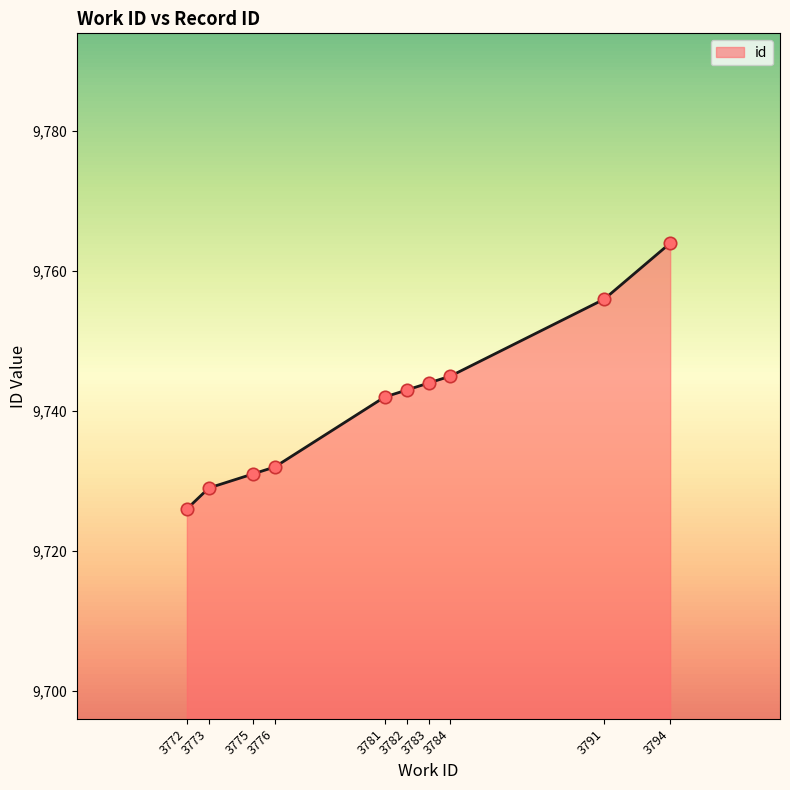

Approximately how many times larger is the value at 3781 compared to 3782?

1.0